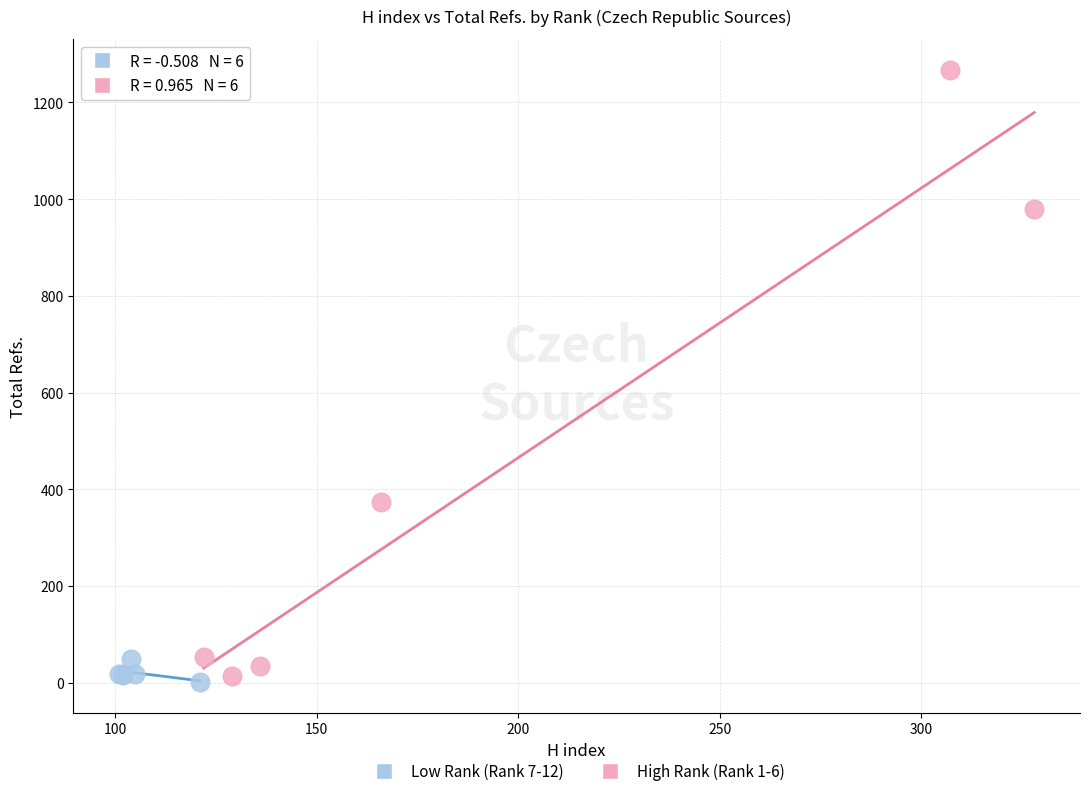

Which series reaches the maximum Y coordinate?

High Rank (Rank 1-6)